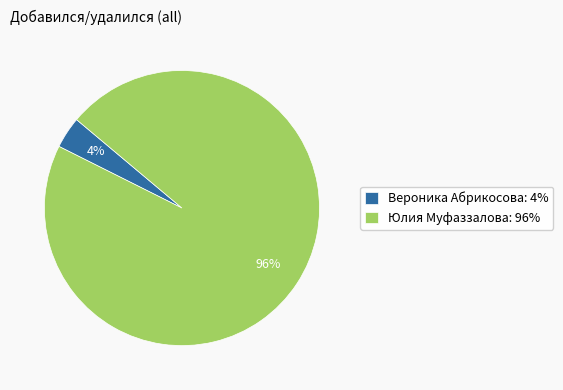

Which category accounts for the majority?

Юлия Муфаззалова